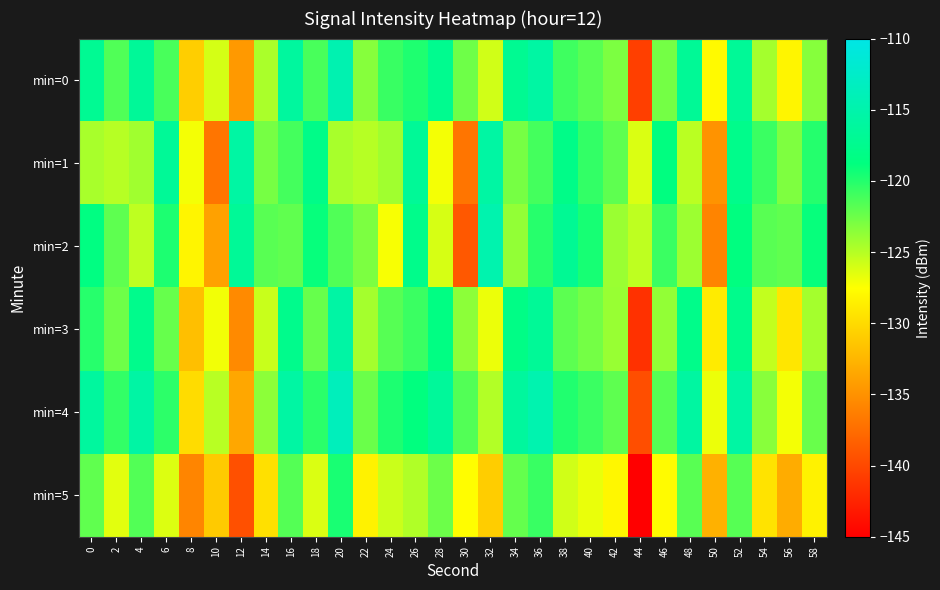

What is the total value across all series at 16?

-714.3